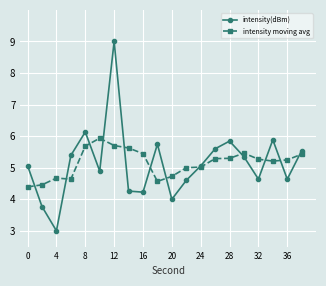

Which series has the widest spread of values?

intensity(dBm)